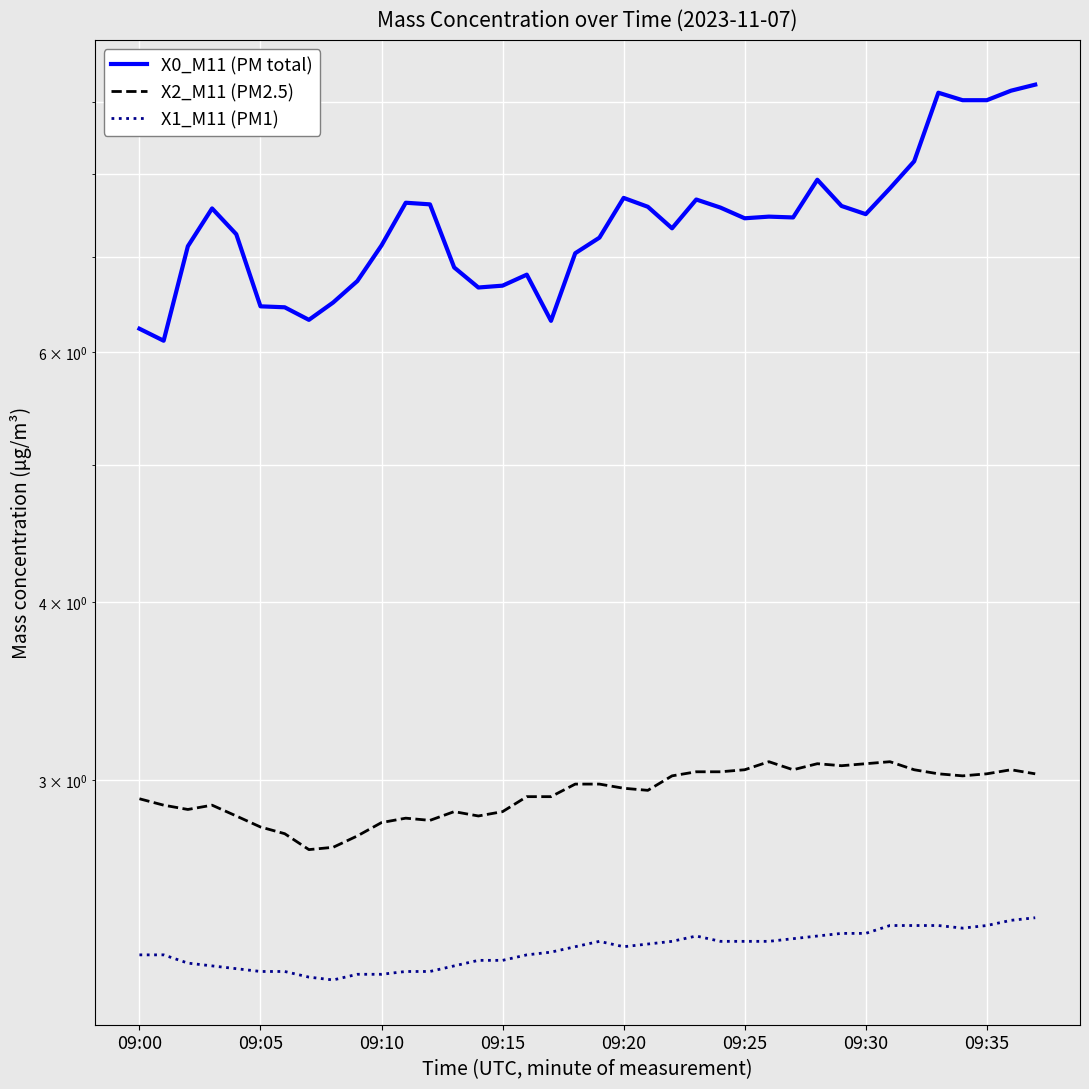

At which category is the sum across all series the highest?

37